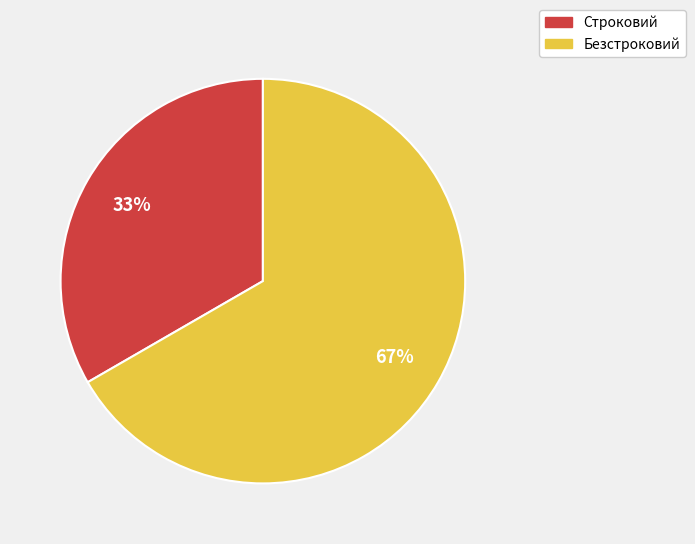

To the nearest percent, what is the combined percentage of Строковий and Безстроковий?

100%